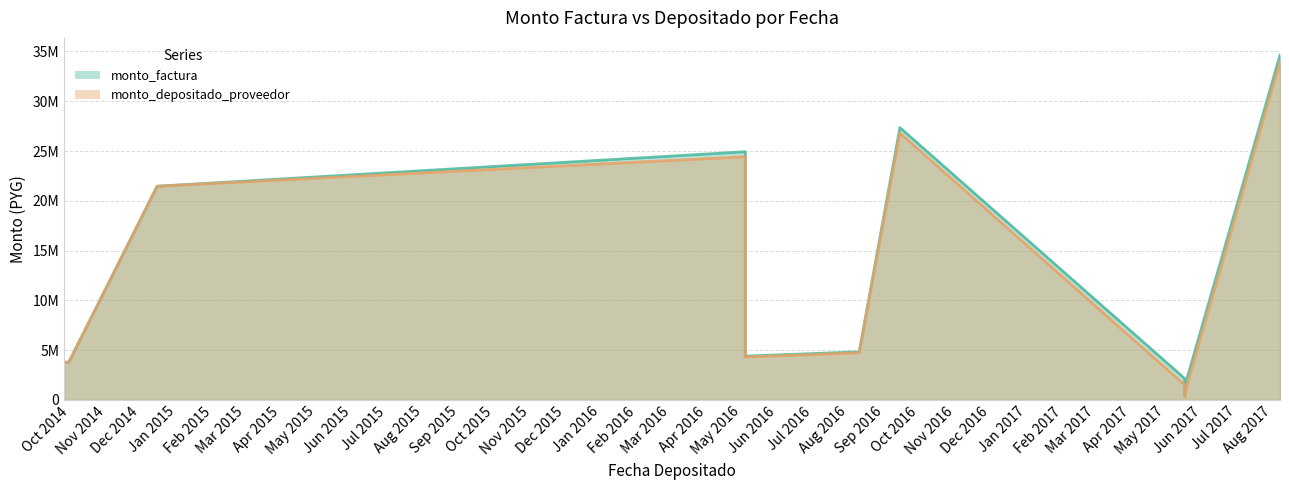

True or false: monto_depositado_proveedor and monto_factura cross at least once.

False